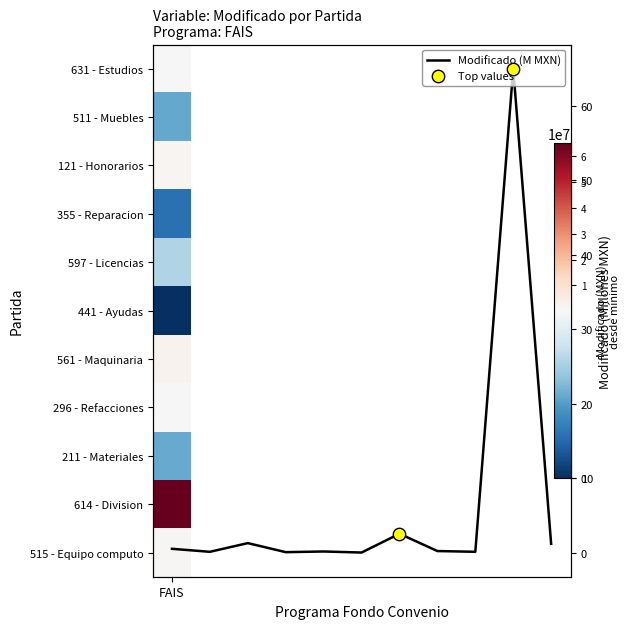

Is it true that the value at 6 is 4.2?

False